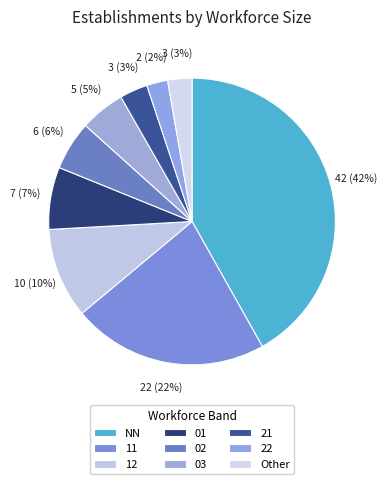

Is the sum of 03 and 02 greater than half?

No